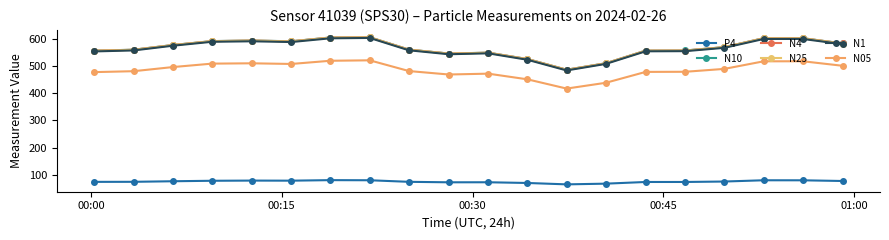

How many values in the N25 series exceed 568?

10